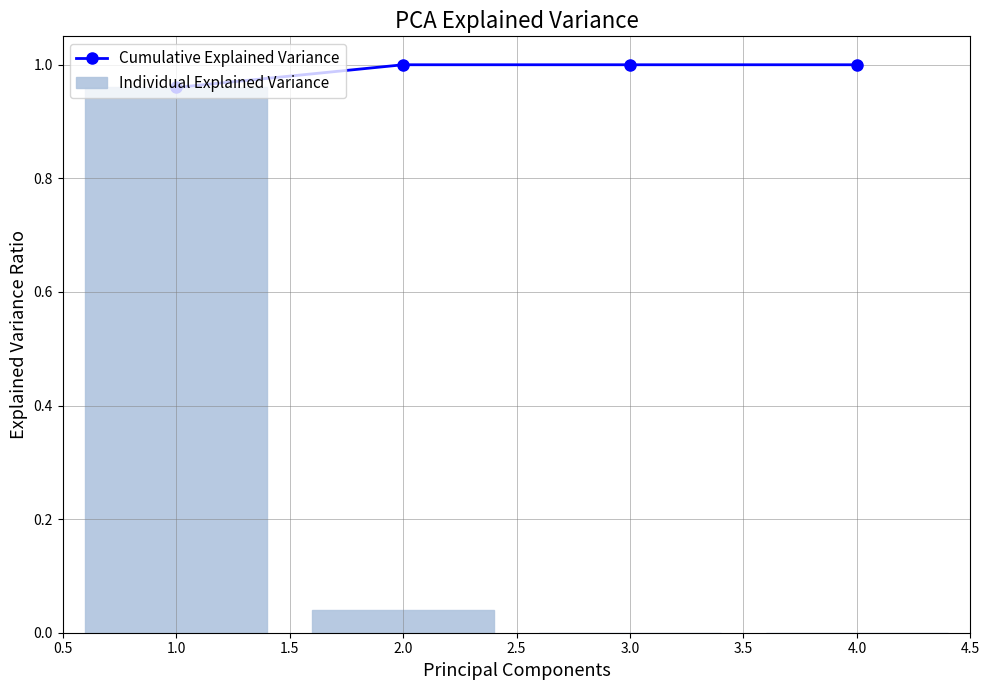

At how many categories does at least one series exceed 0?

4